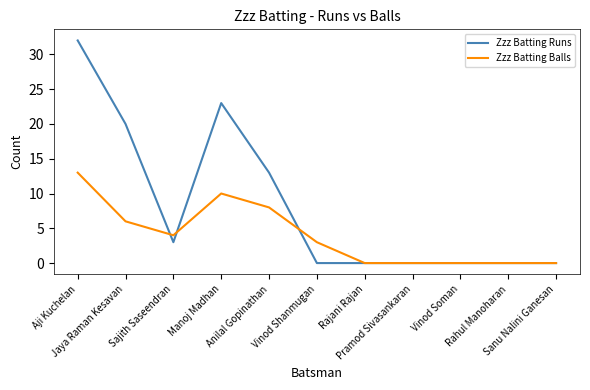

Rank the series by their maximum value, from lowest to highest.

Zzz Batting Balls, Zzz Batting Runs